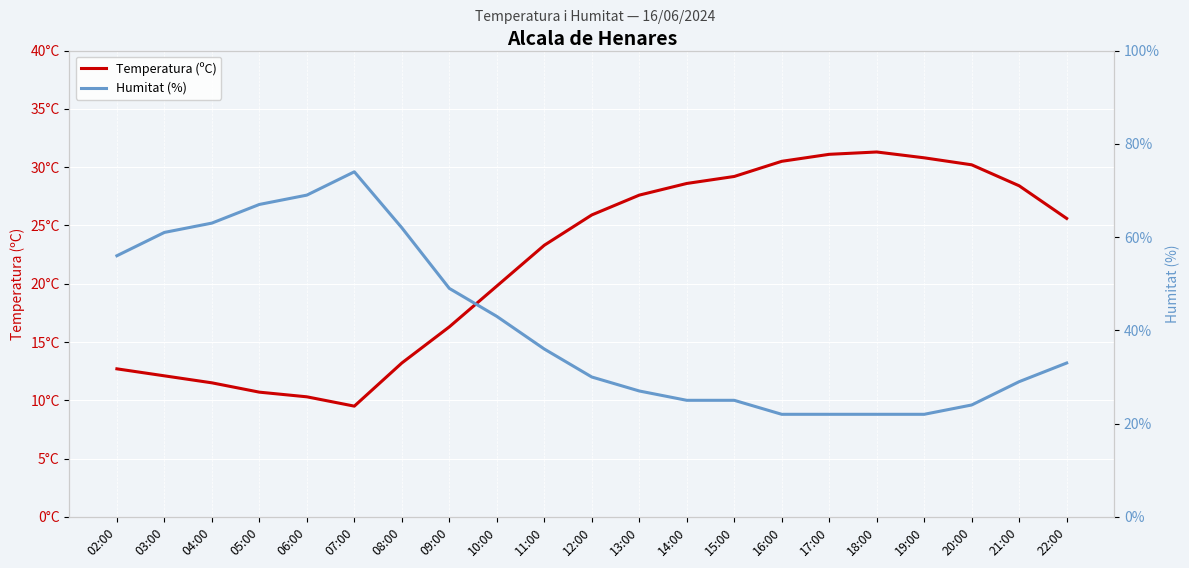

How many data points in Humitat (%) are less than 33?

10